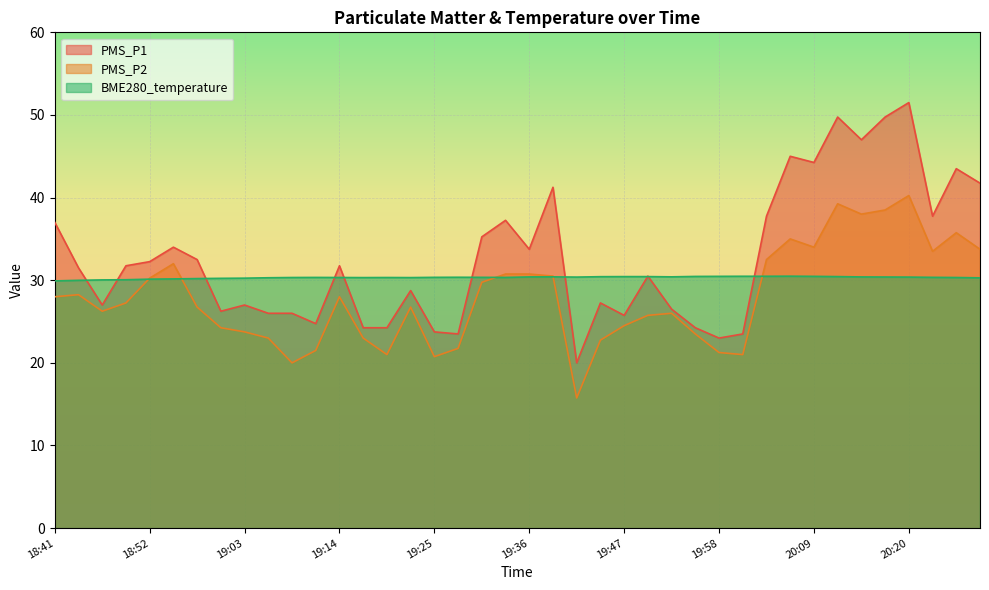

What is the average value of the PMS_P1 series?

32.7